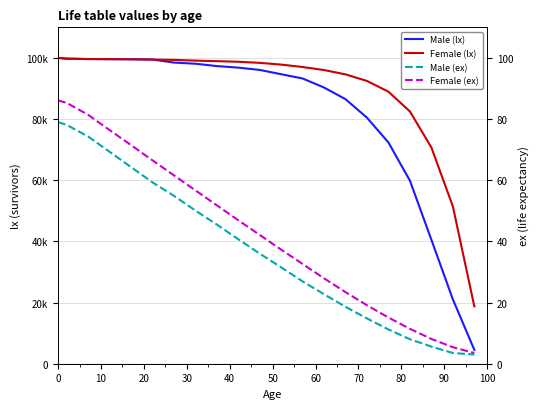

Does the chart display data point markers on the line(s)?

No